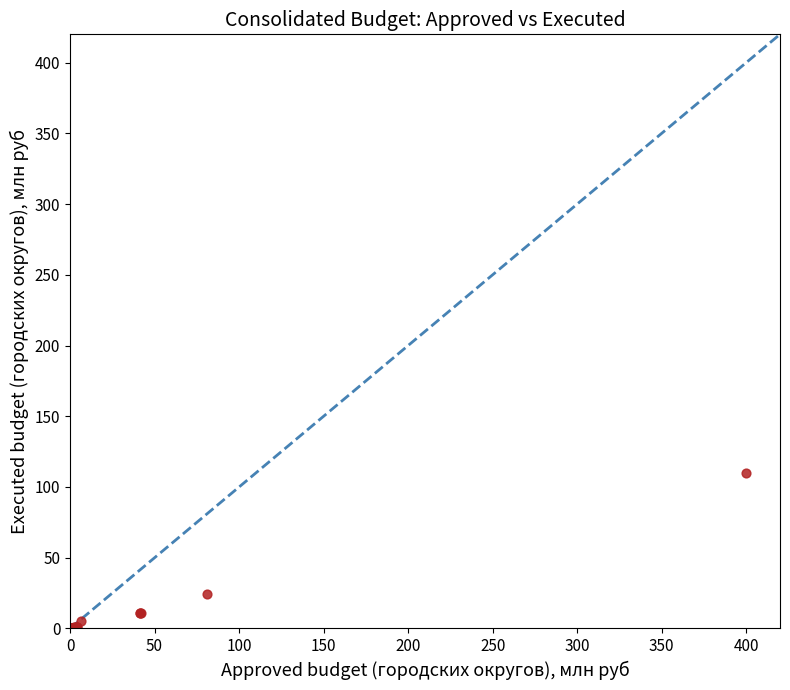

What Y value in the scatter plot is closest to 55?

24.6